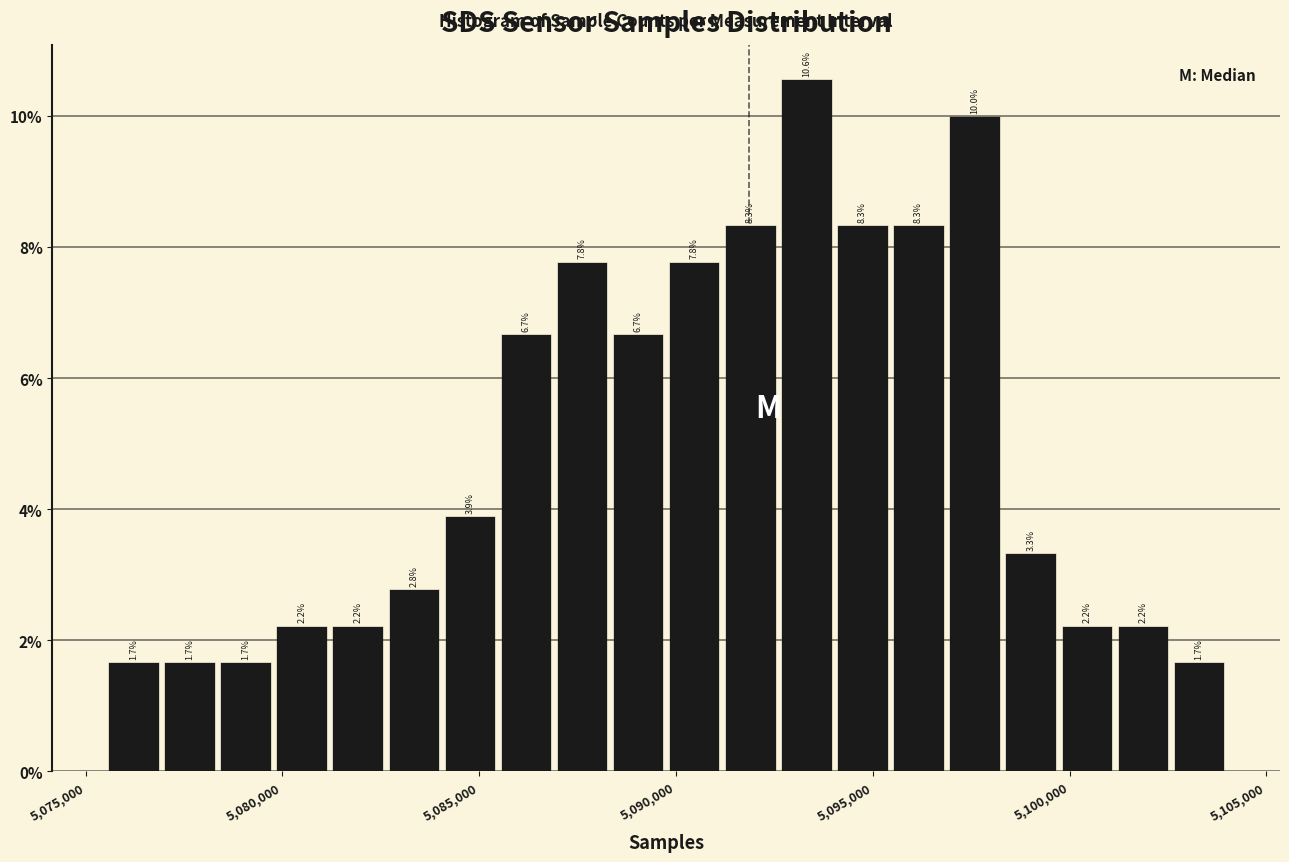

Around what value on the x-axis is the tallest bar? Give the approximate position of its centre, as read against the axis.

5093500